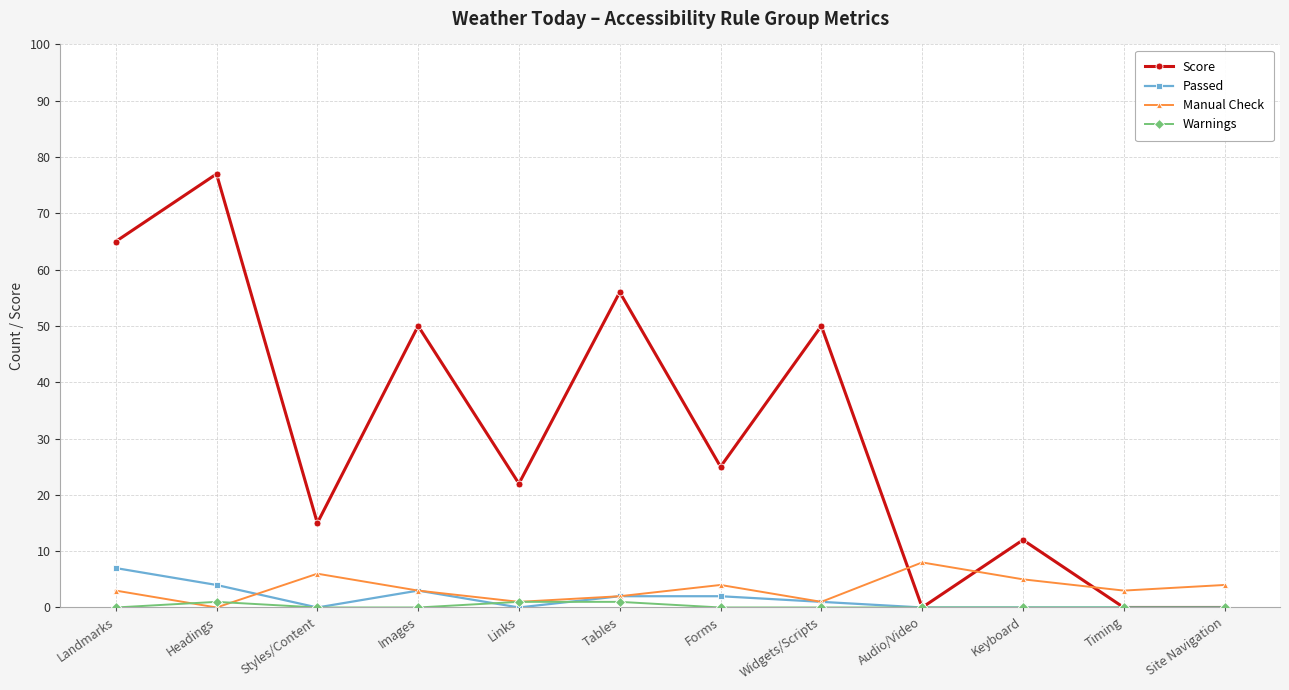

Count the number of data series in this chart.

4